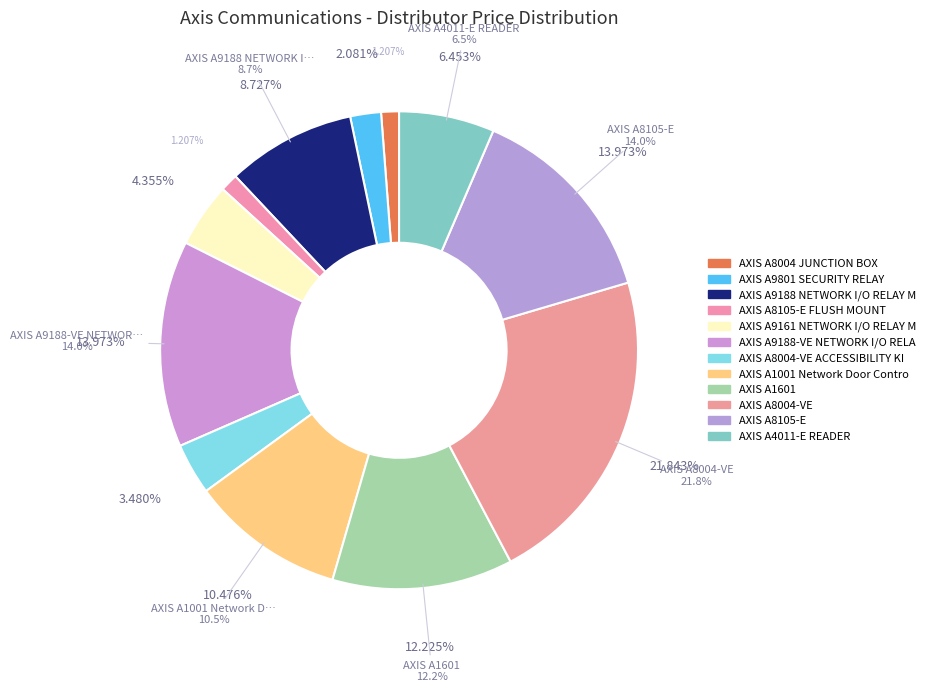

Which slice is the largest?

AXIS A8004-VE